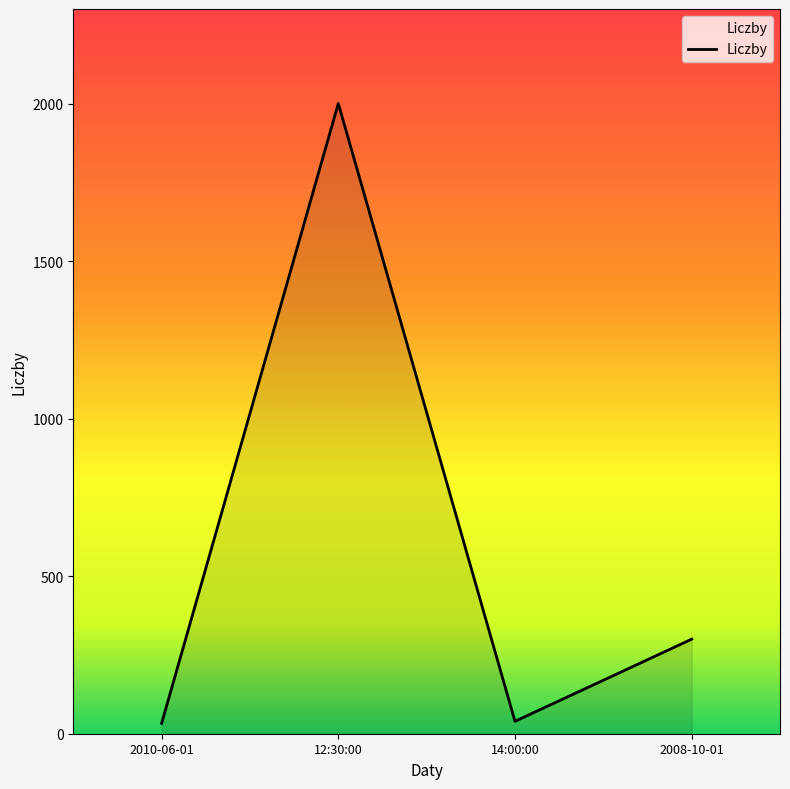

True or false: there are more than 2 points higher than both neighbors.

False